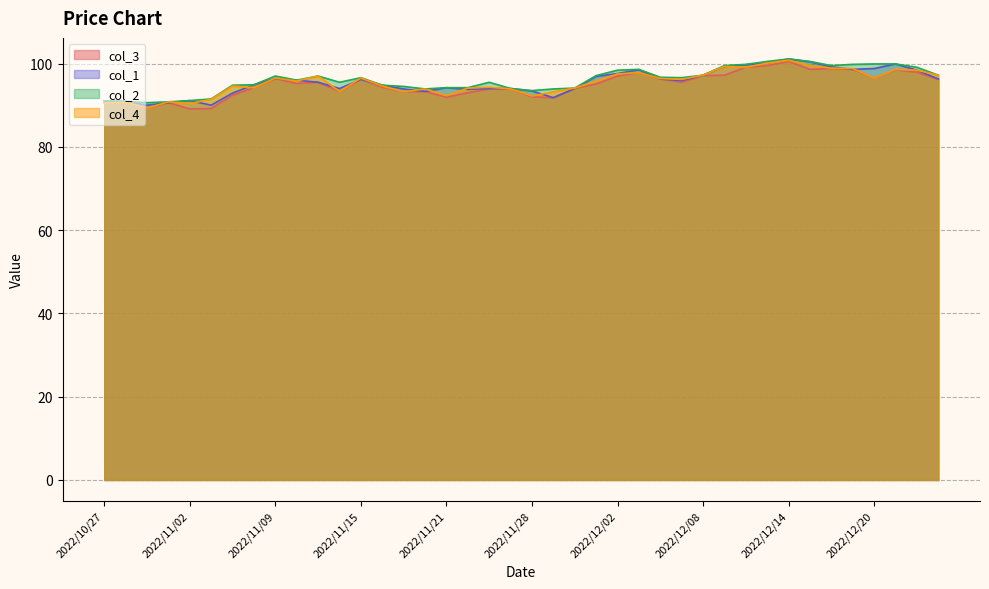

How many categories are shown in the chart?

40